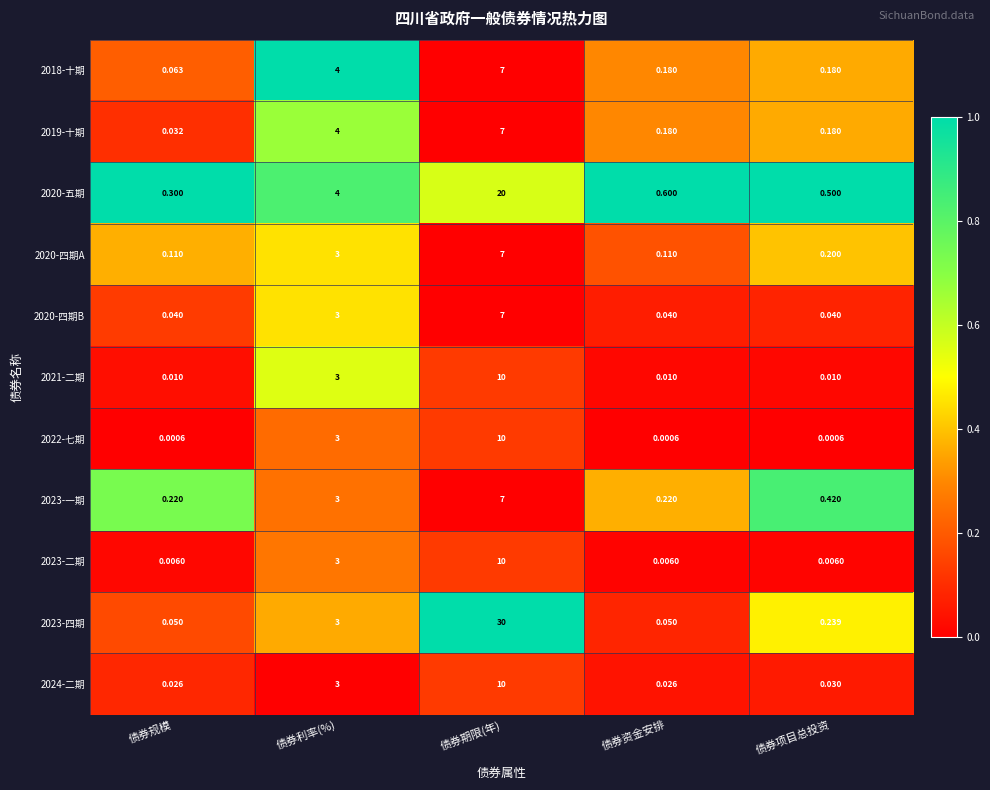

Which category has the lowest value in the 2018-十期 series?

债券规模